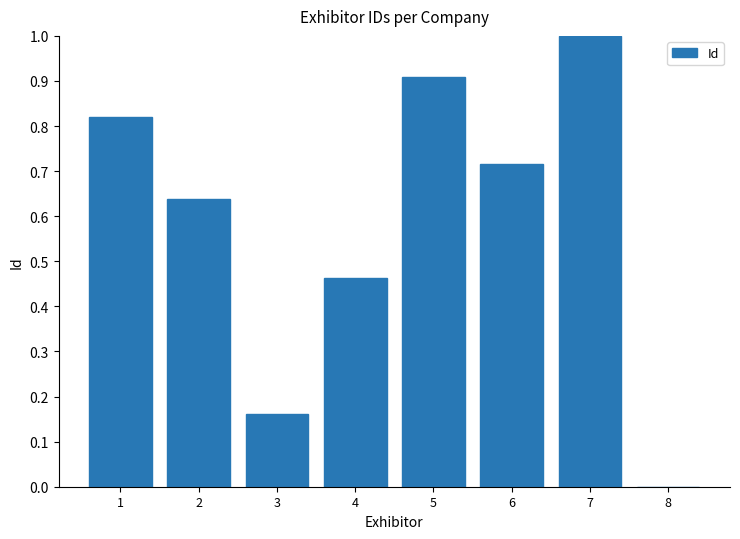

The chart shows a value of 0.0 at 8. True or false?

True